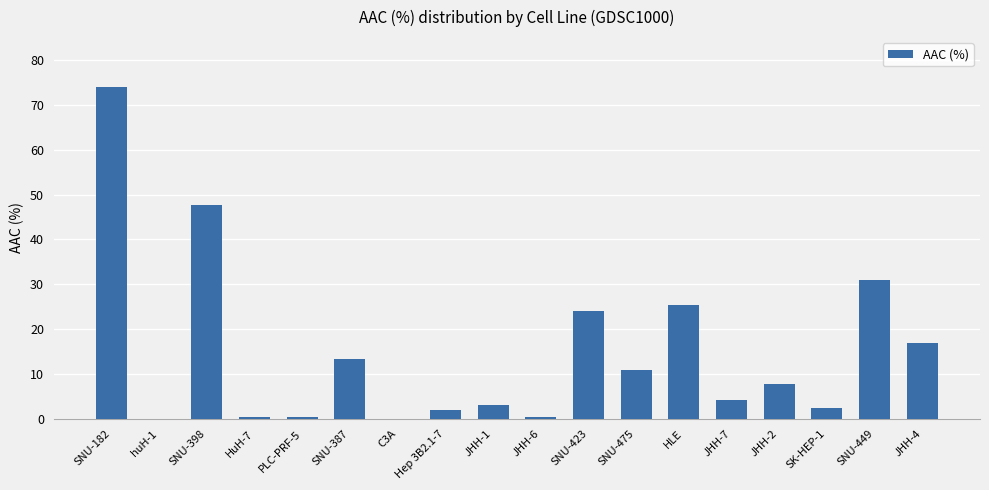

What is the ratio of the value at SNU-398 to the value at JHH-1?

14.9